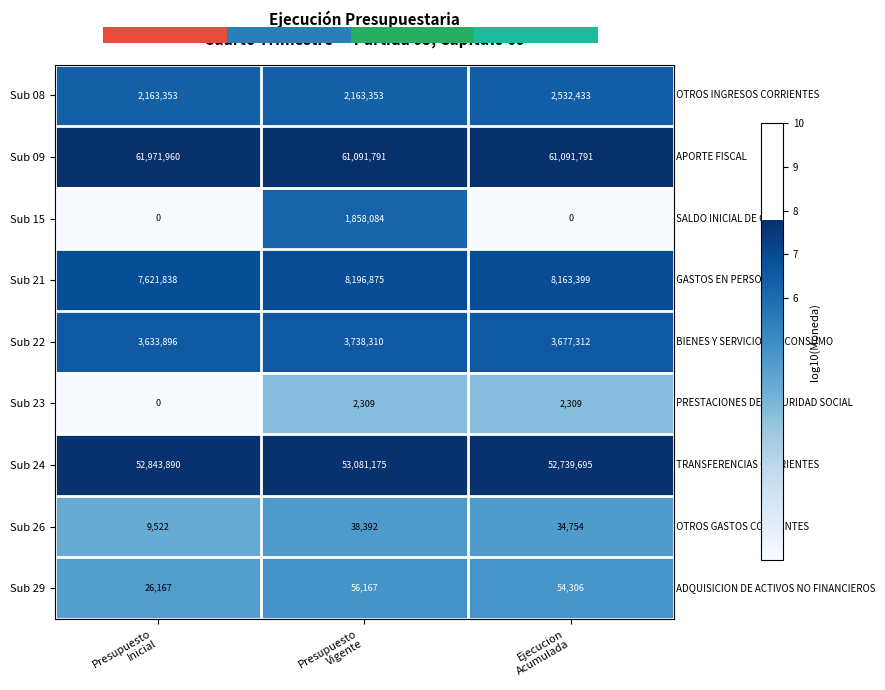

How many Sub 08 values are between 2163353 and 2532433?

3